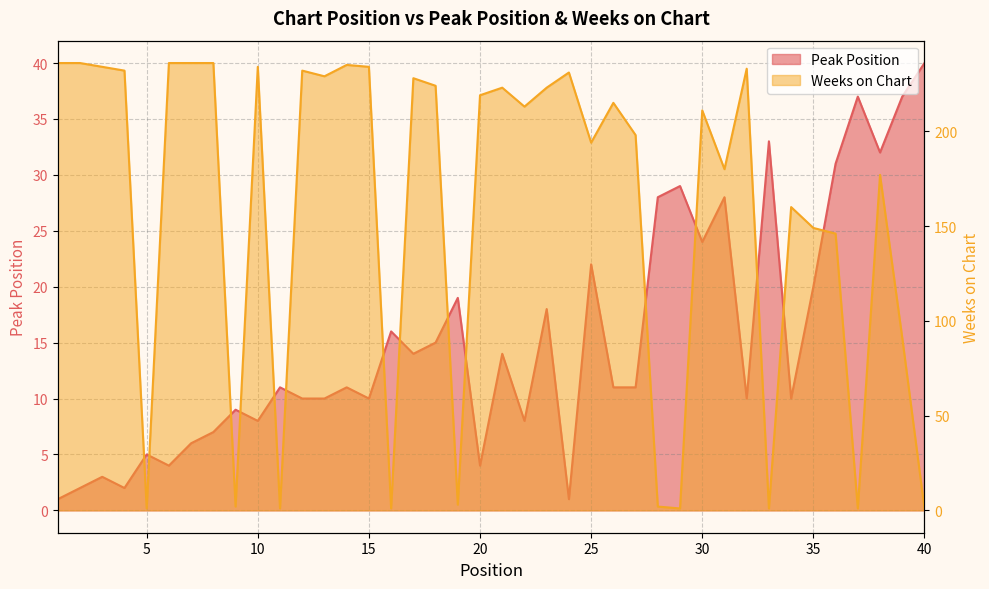

Where is Weeks on Chart nearest to the value 118?

39